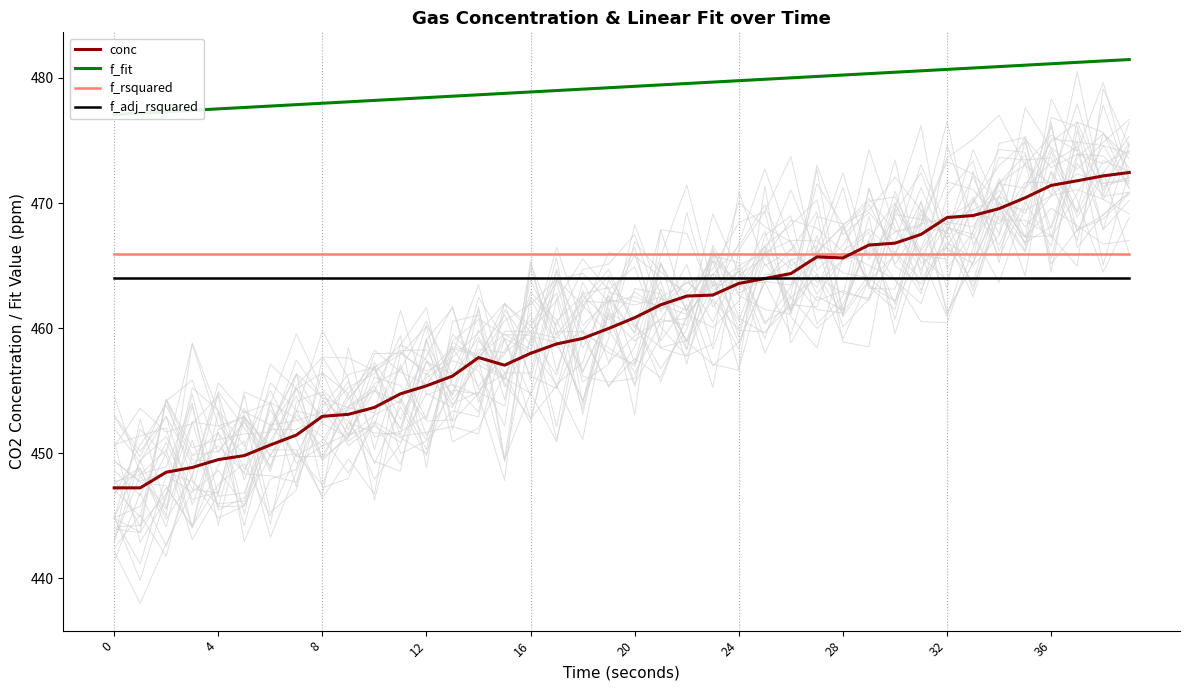

Count the number of categories in the chart.

40